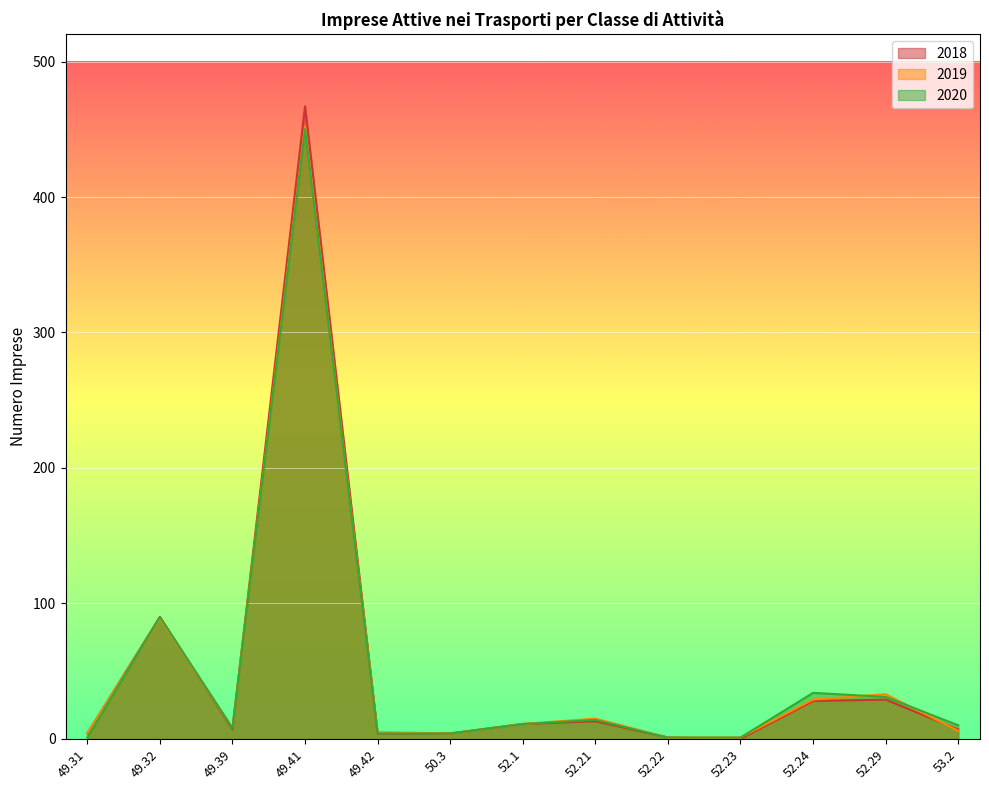

Reading left to right, list all the values displayed in this chart.

2018: 4	90	7	467	4	4	11	13	1	0	28	29	7
2019: 4	89	8	452	5	4	11	15	1	1	29	33	6
2020: 1	90	8	450	4	4	11	14	1	1	34	31	10